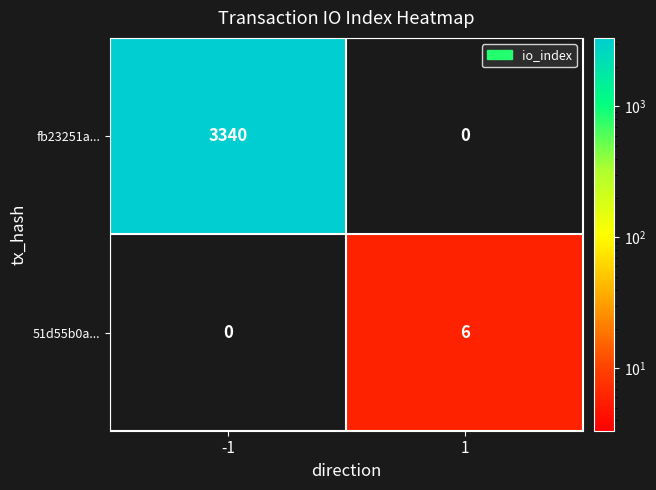

The value of fb23251a... at 1 is 0. True or false?

True